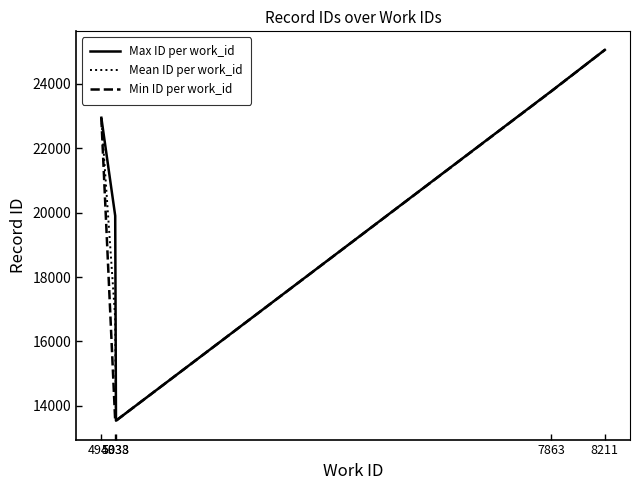

Which series has the largest total across all categories?

Max ID per work_id